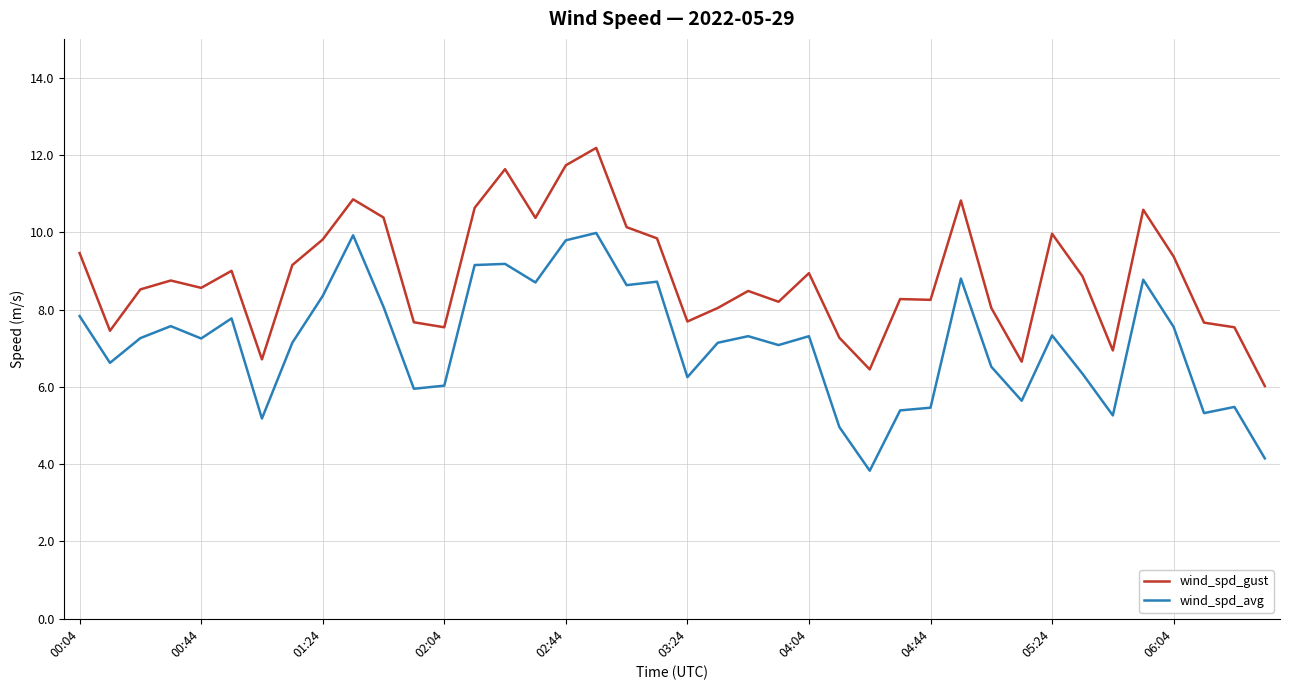

True or false: wind_spd_gust and wind_spd_avg cross at least once.

False